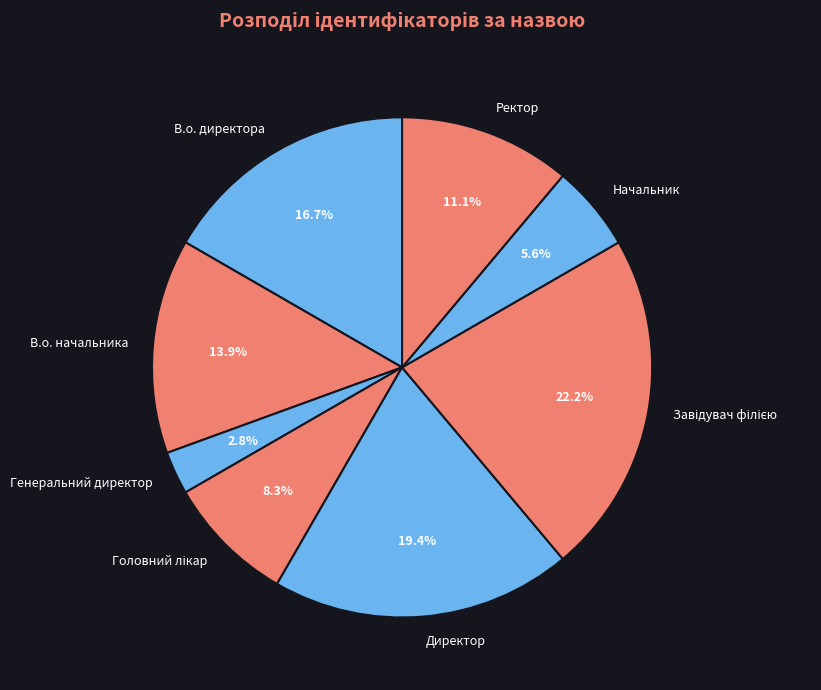

What percentage is NOT represented by В.о. начальника?

86.1%